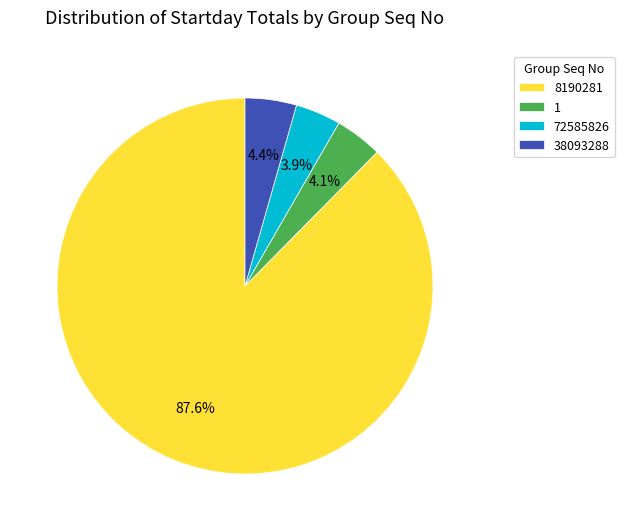

Does any single category account for the majority?

Yes